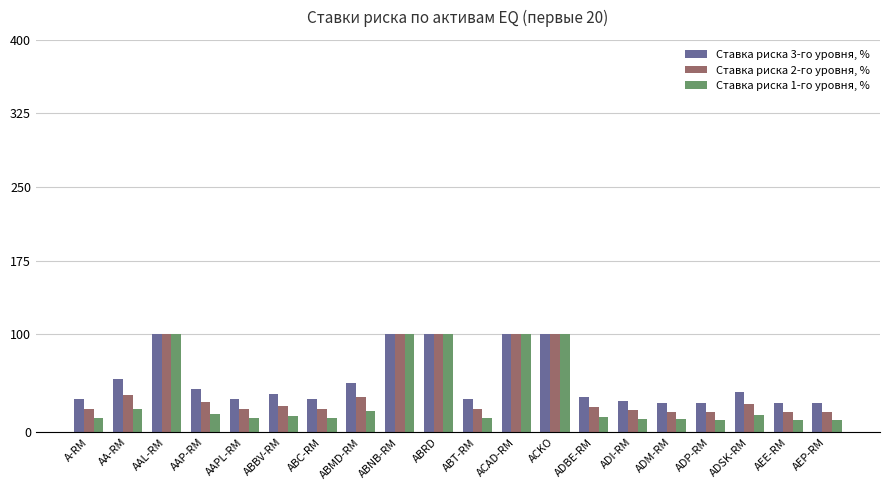

At which label is Ставка риска 3-го уровня, % closest to 65?

AA-RM